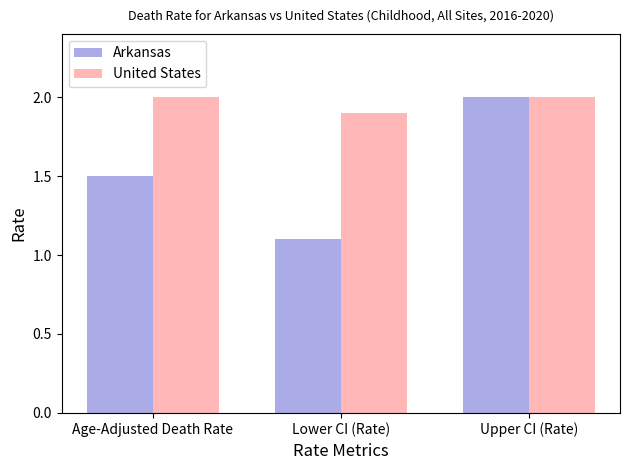

Rank the categories by Arkansas value from lowest to highest.

Lower CI (Rate), Age-Adjusted Death Rate, Upper CI (Rate)